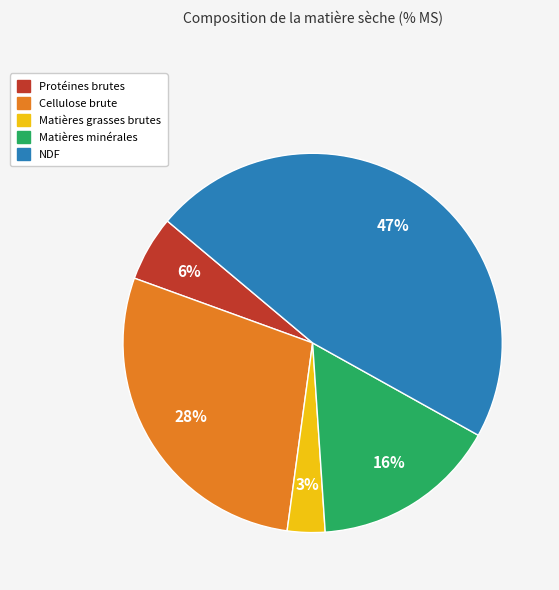

What is the smallest slice in the pie chart?

Matières grasses brutes